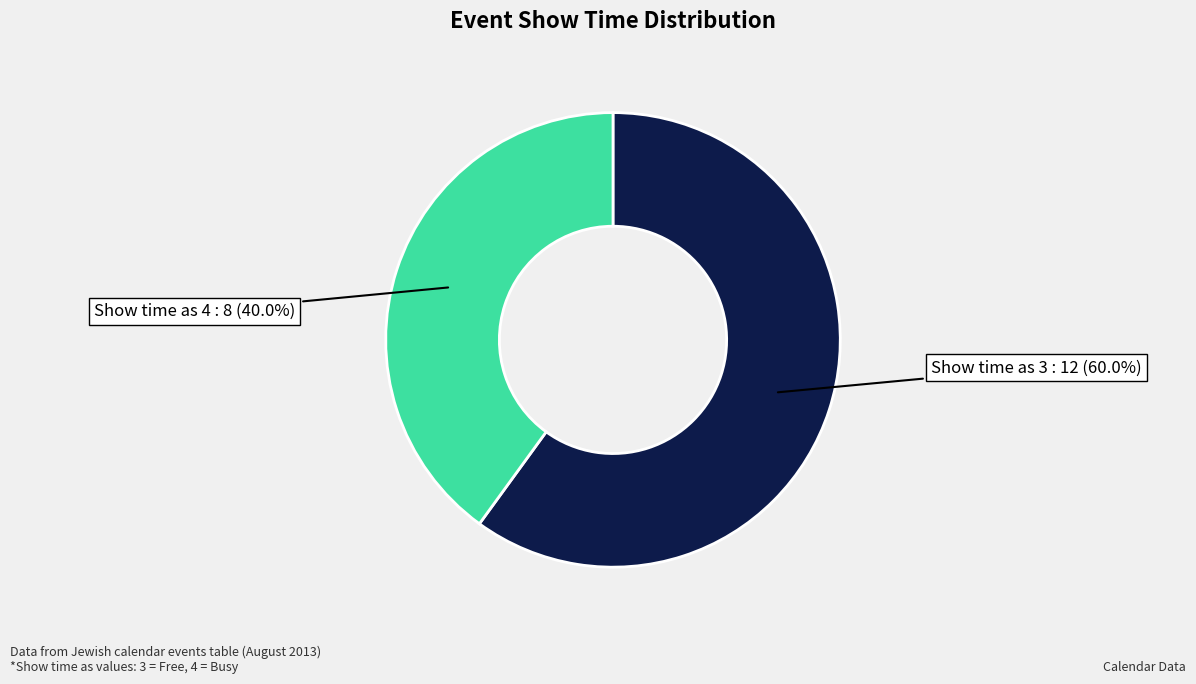

Is there any slice that represents more than half of the pie?

Yes